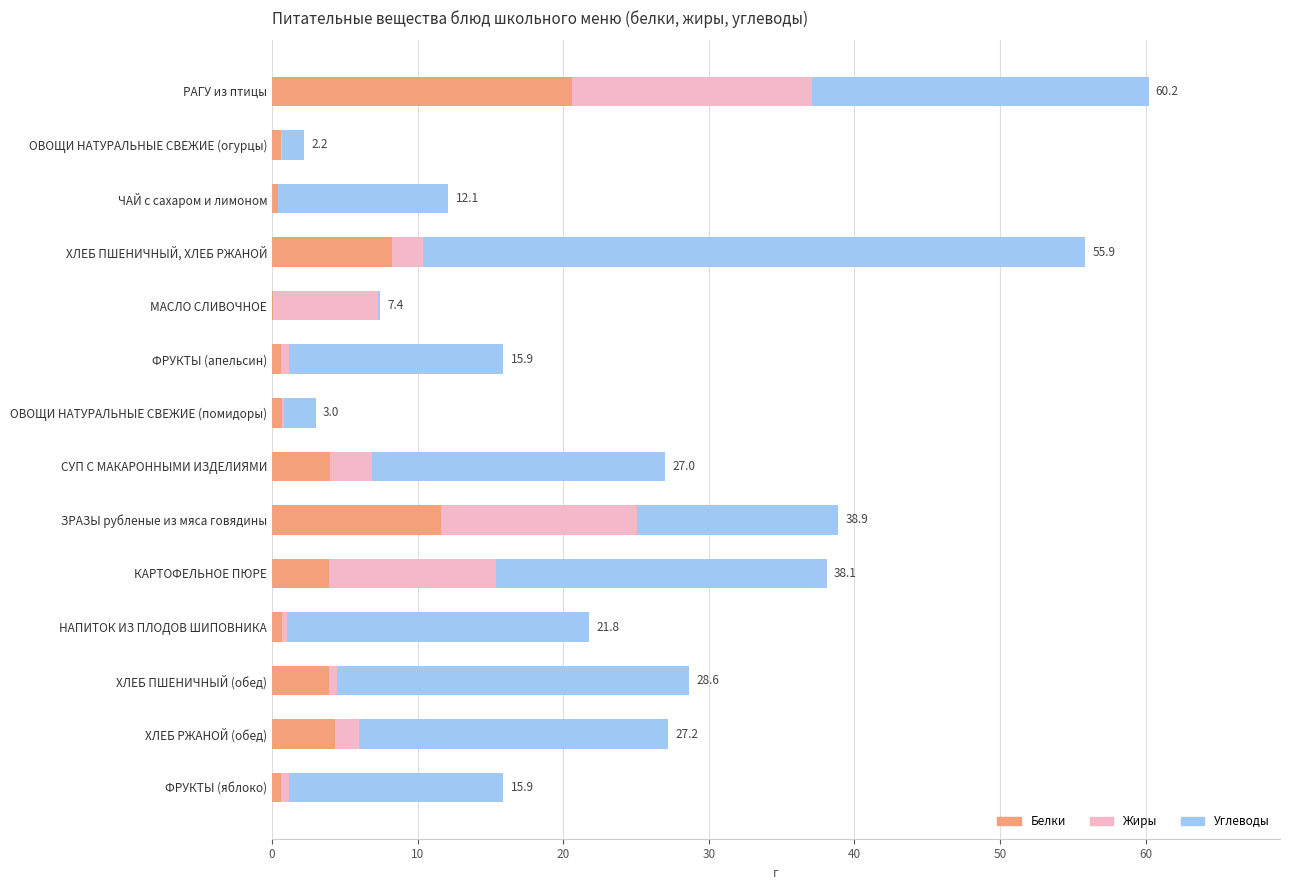

Count the number of data series in this chart.

3